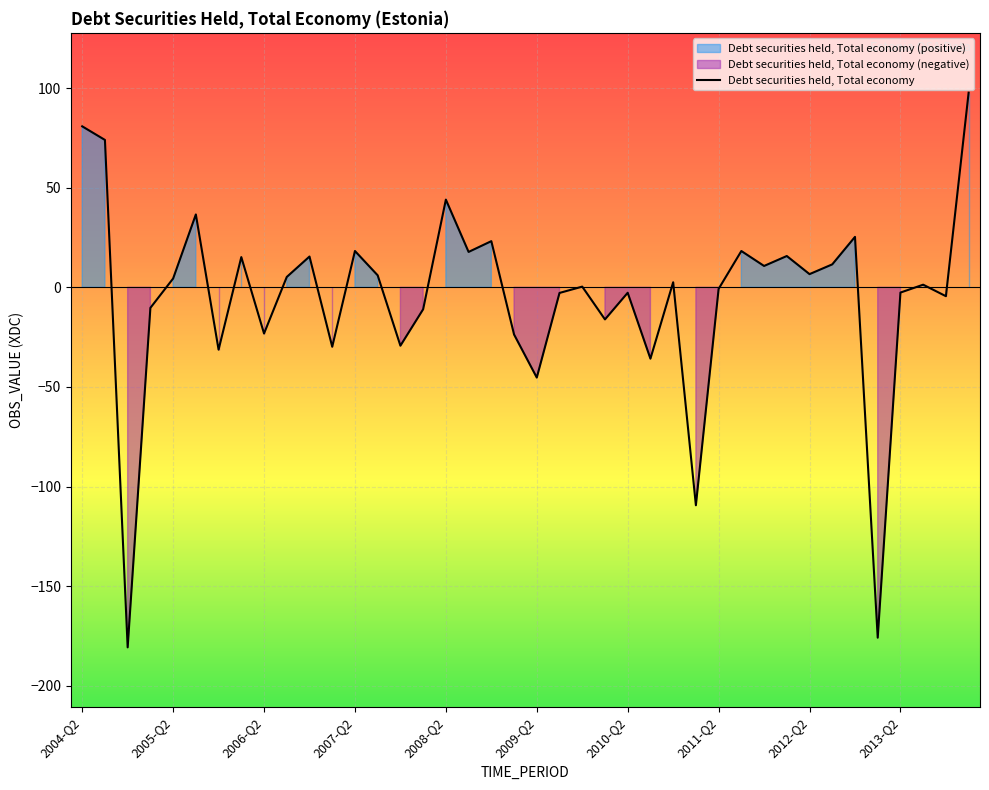

What is the greatest value displayed?

97.7